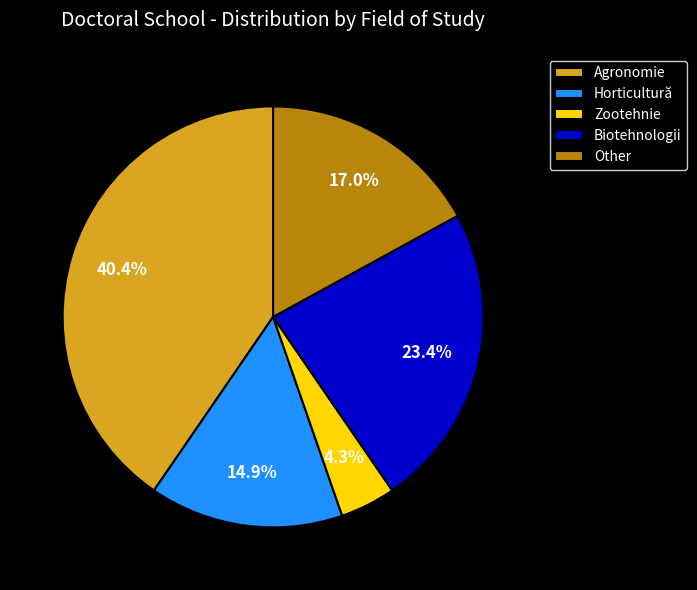

What is the ratio of the value at Biotehnologii to the value at Horticultură?

1.6